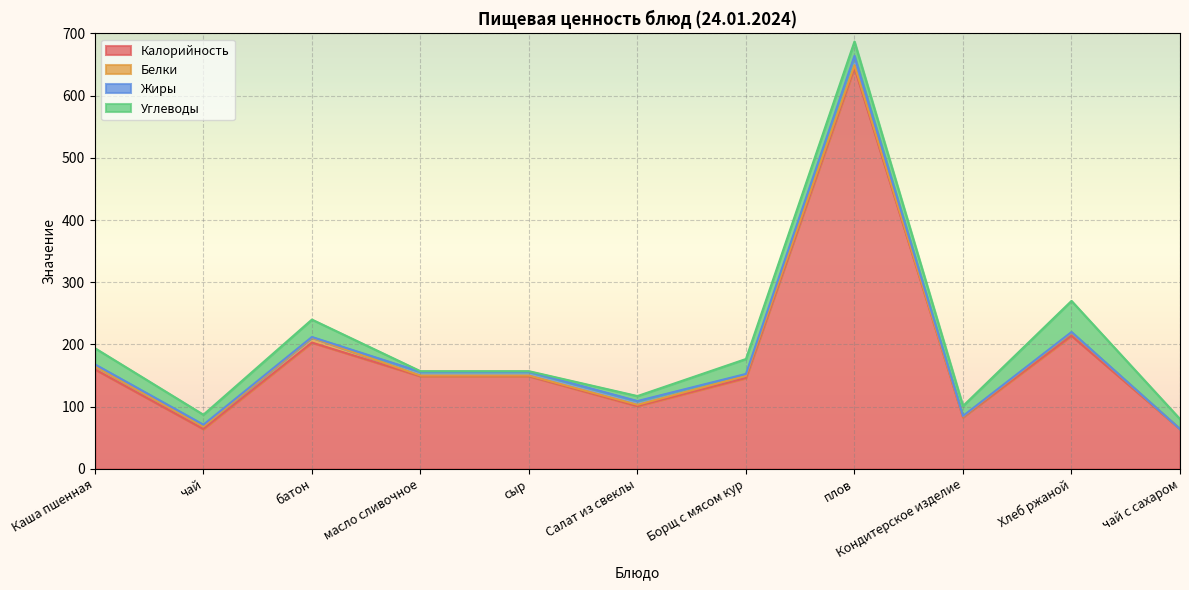

What is the label of the 1st point from the left?

Каша пшенная